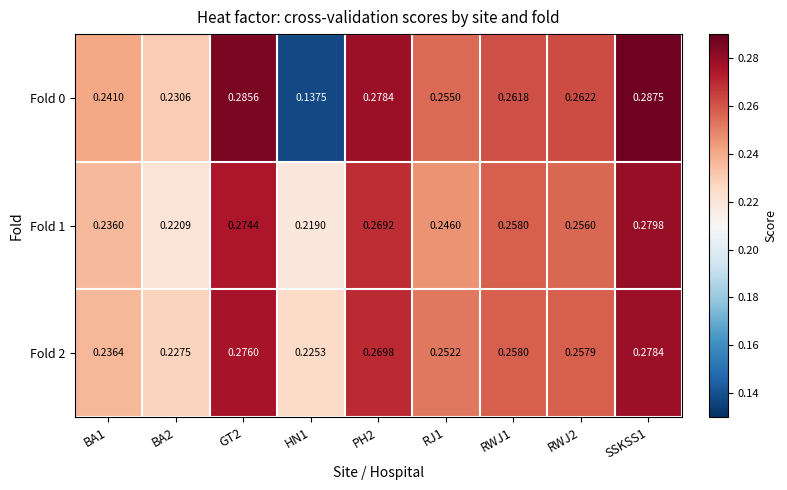

List the series in order of their peak value, highest first.

Fold 0, Fold 1, Fold 2